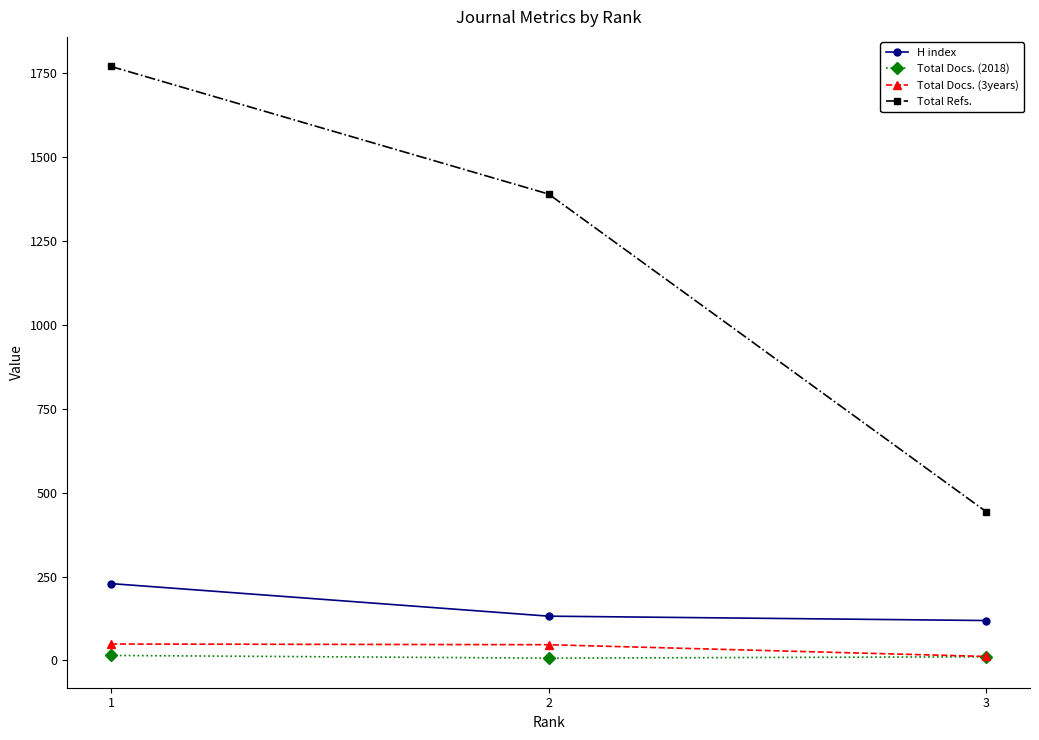

What is the minimum value for Total Refs.?

443